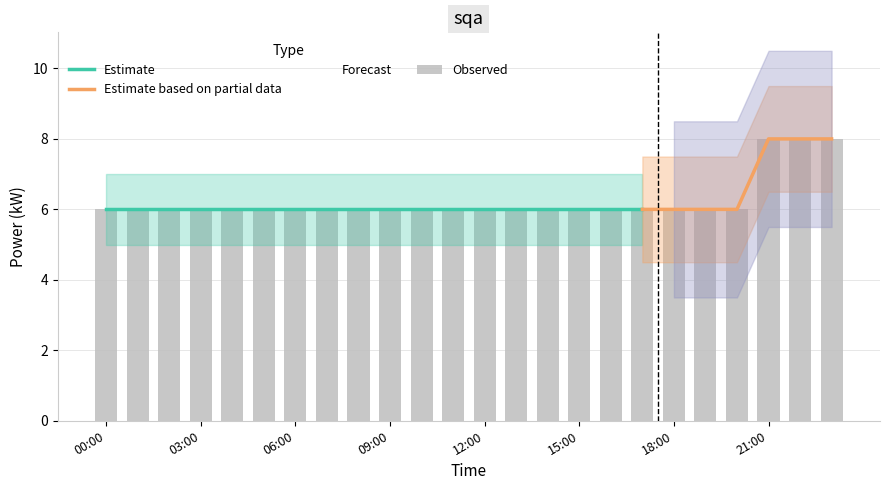

Does the chart contain any negative values?

No